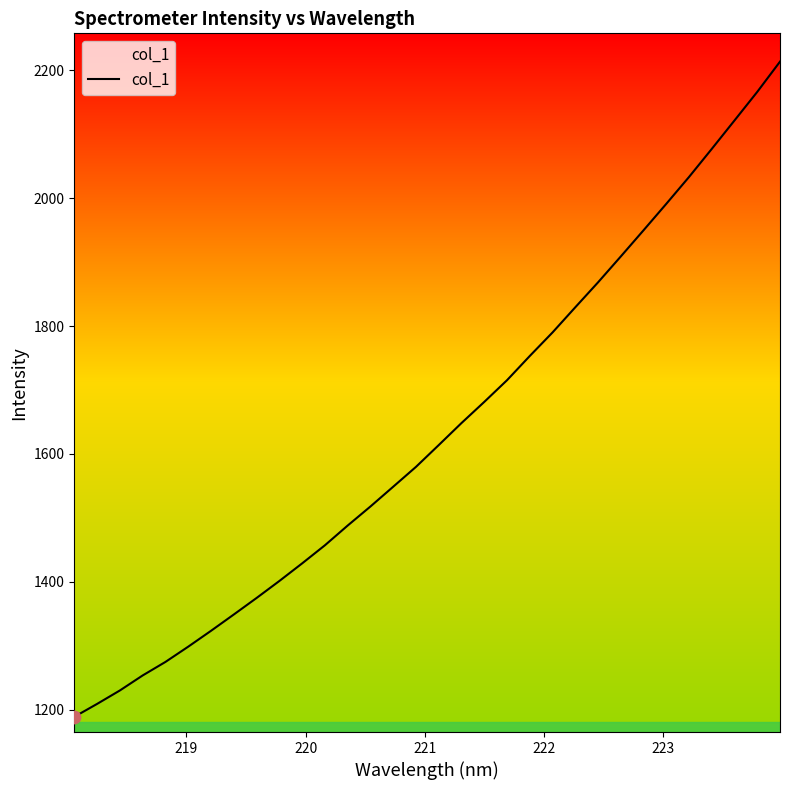

What is the maximum value shown in the chart?

2213.7